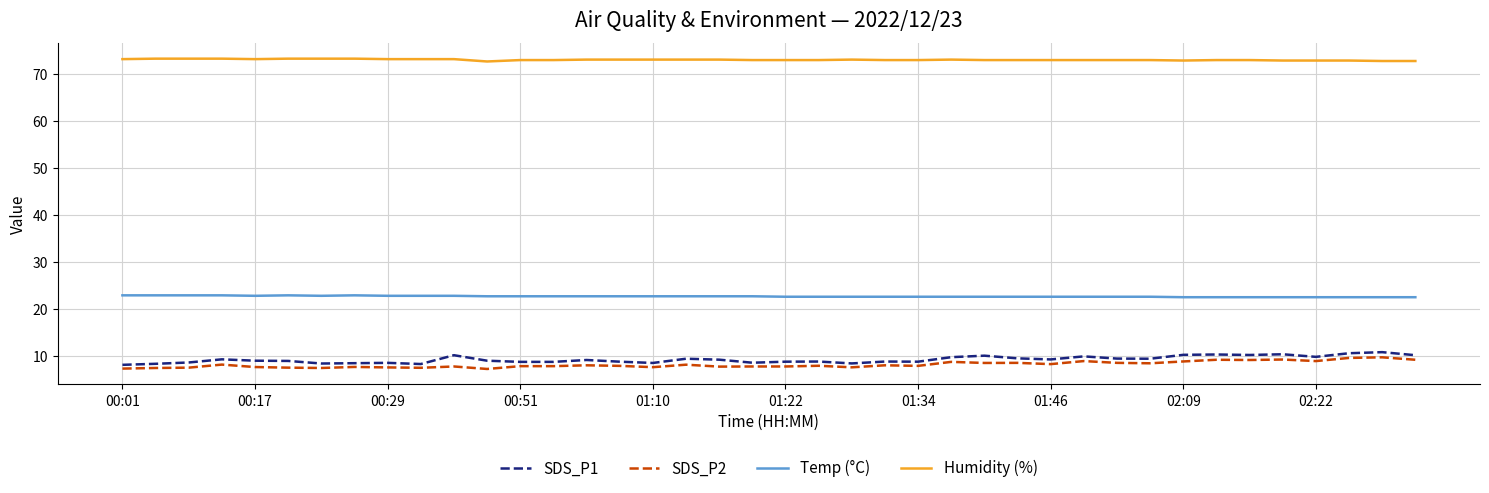

Which series has the largest total across all categories?

Humidity (%)